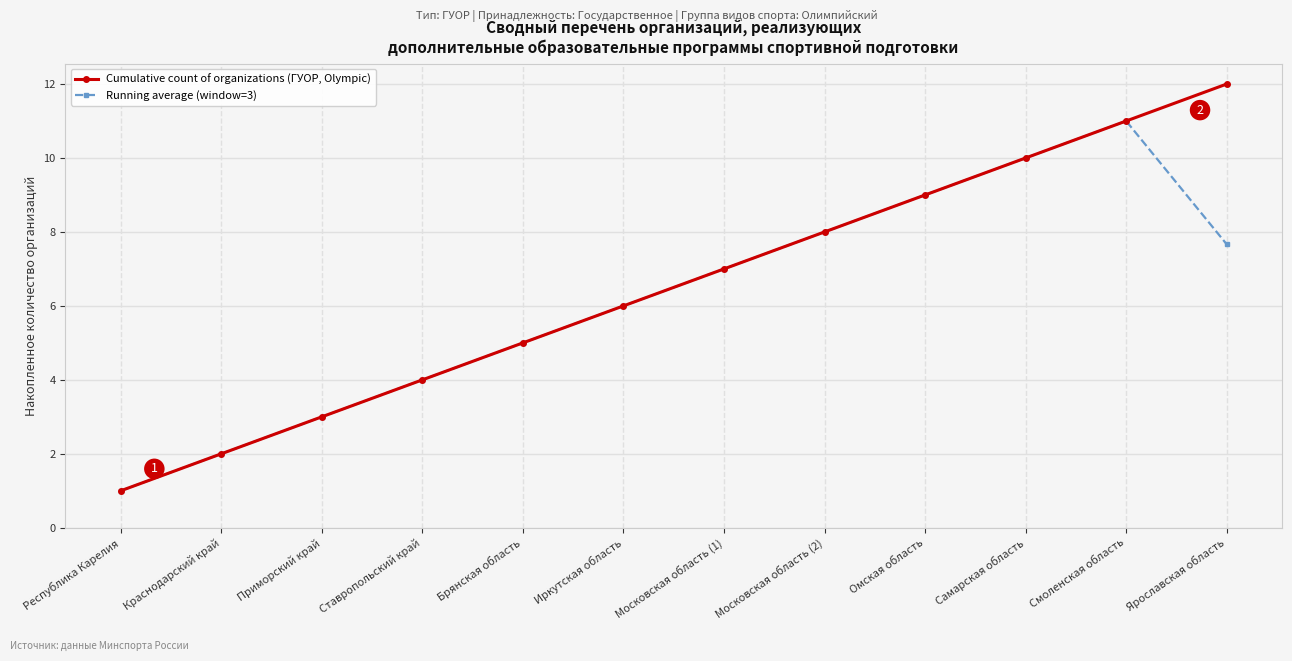

Which series has the widest spread of values?

Cumulative count of organizations (ГУОР, Olympic)